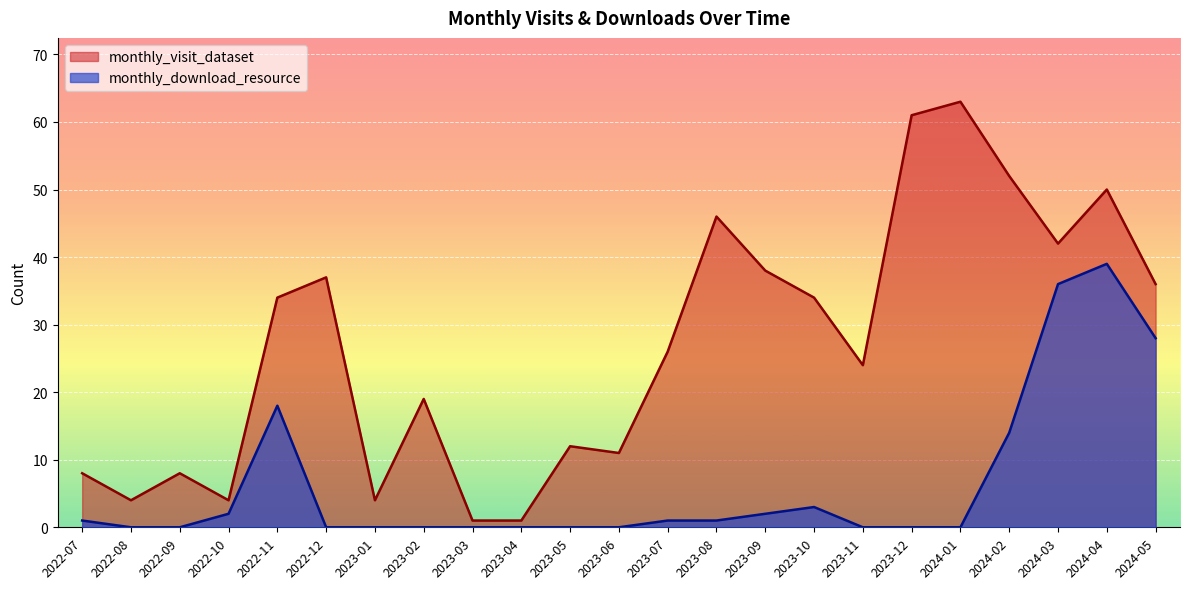

How many positive values does the monthly_download_resource series have?

11